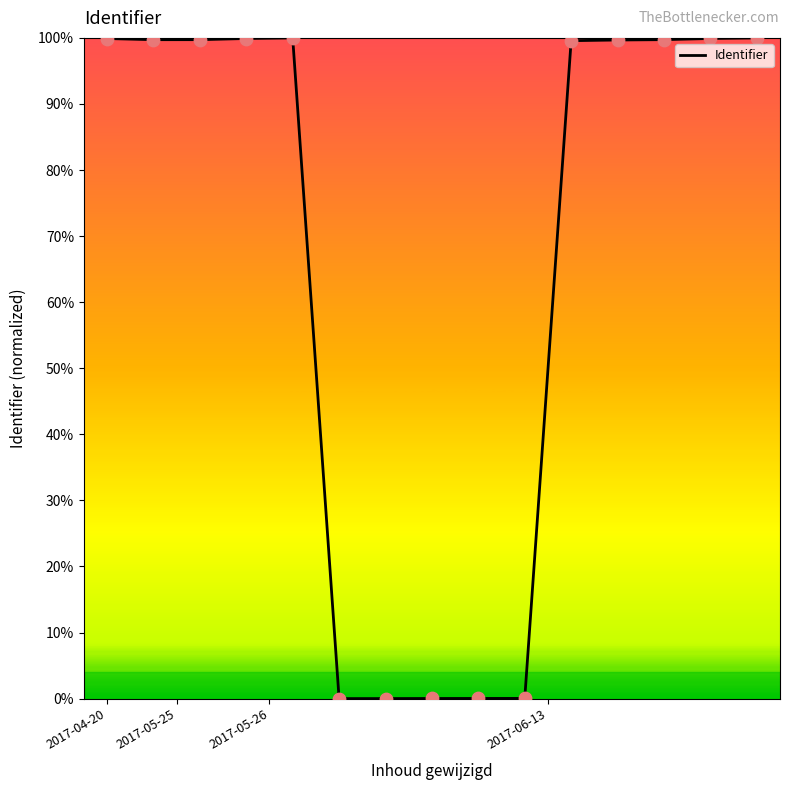

What is the greatest value displayed?

100.0